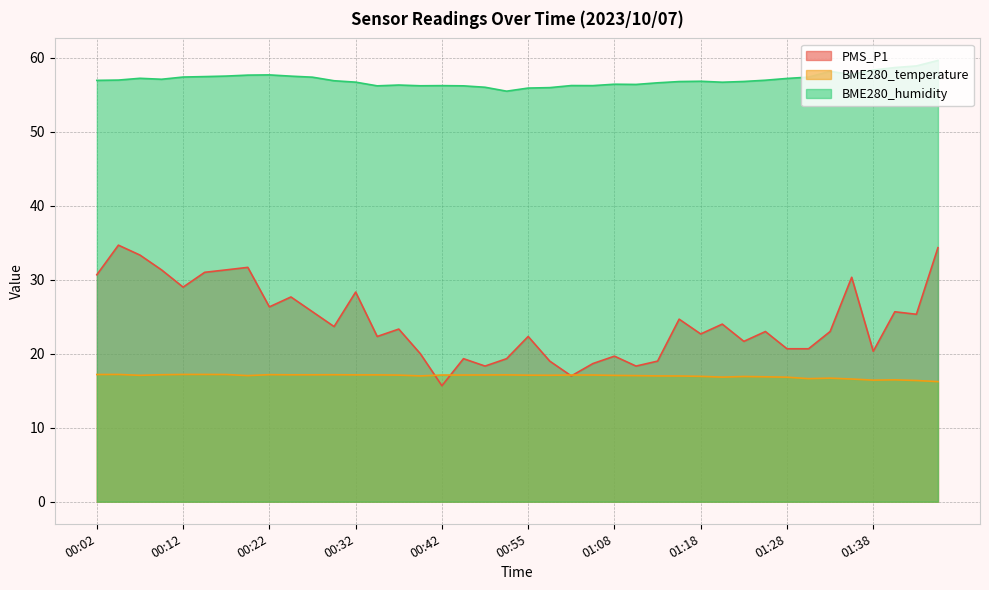

At which label is PMS_P1 closest to 25?

01:16